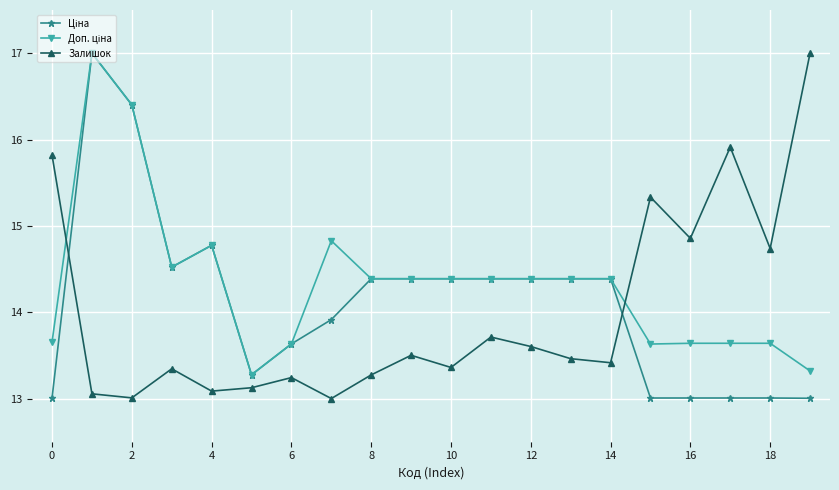

At how many categories does at least one series exceed 16?

3